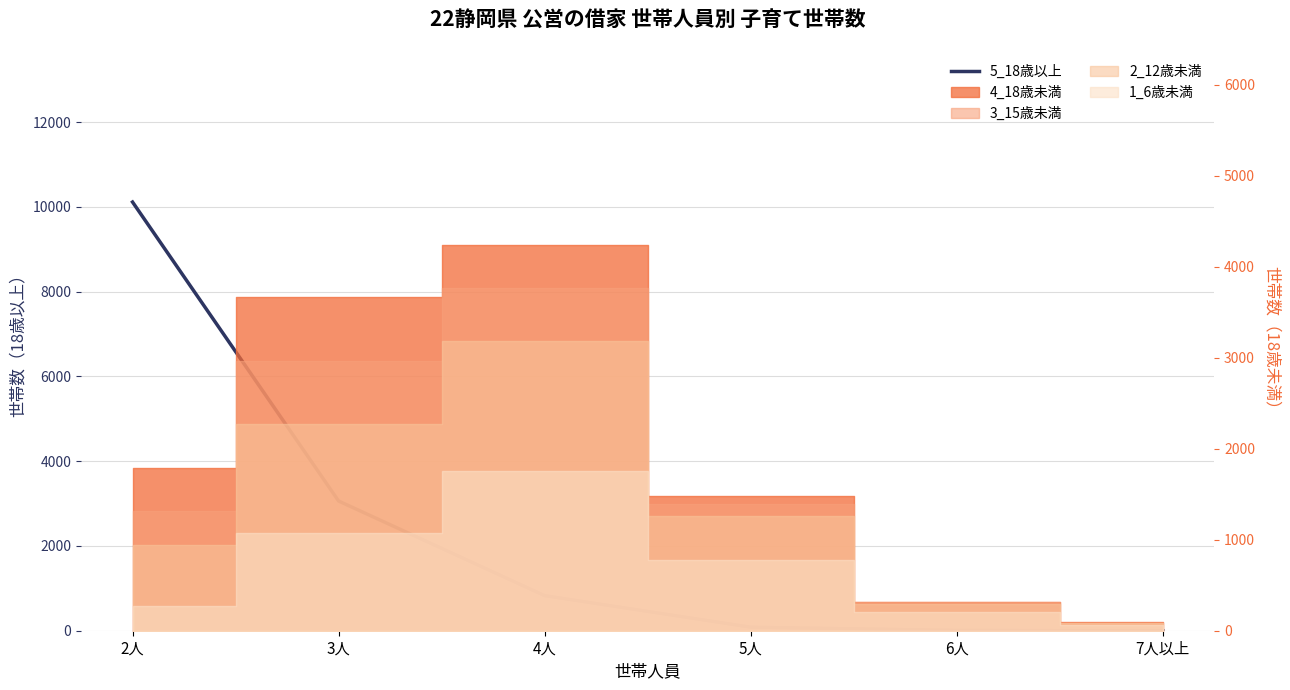

Rank the categories by value from highest to lowest.

2人, 3人, 4人, 5人, 6人, 7人以上